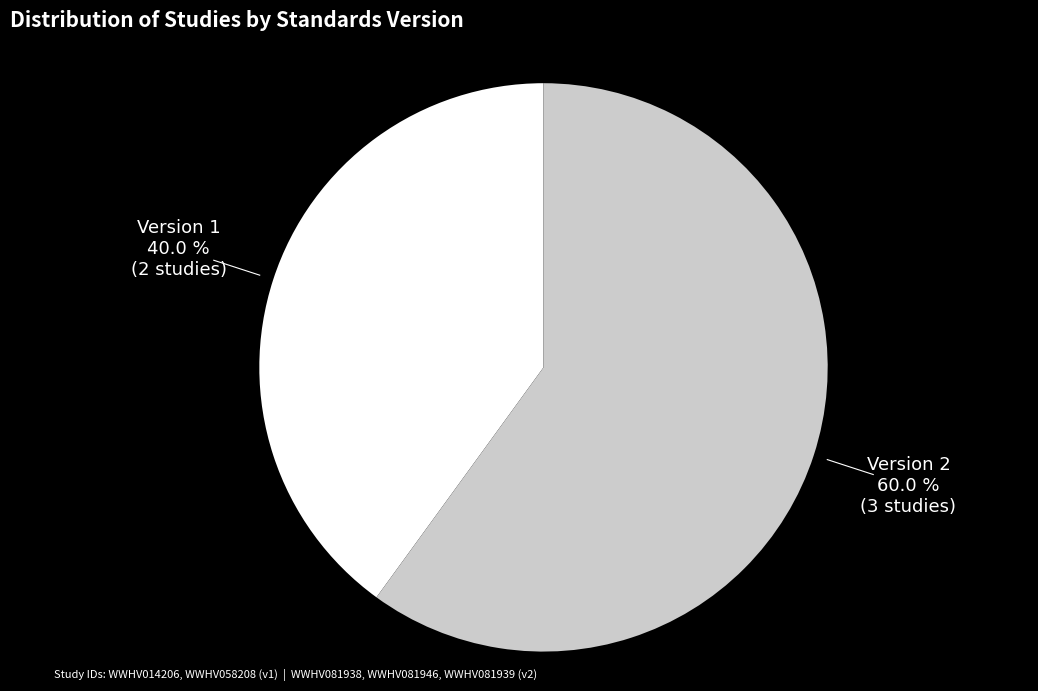

Is there any slice that represents more than half of the pie?

Yes